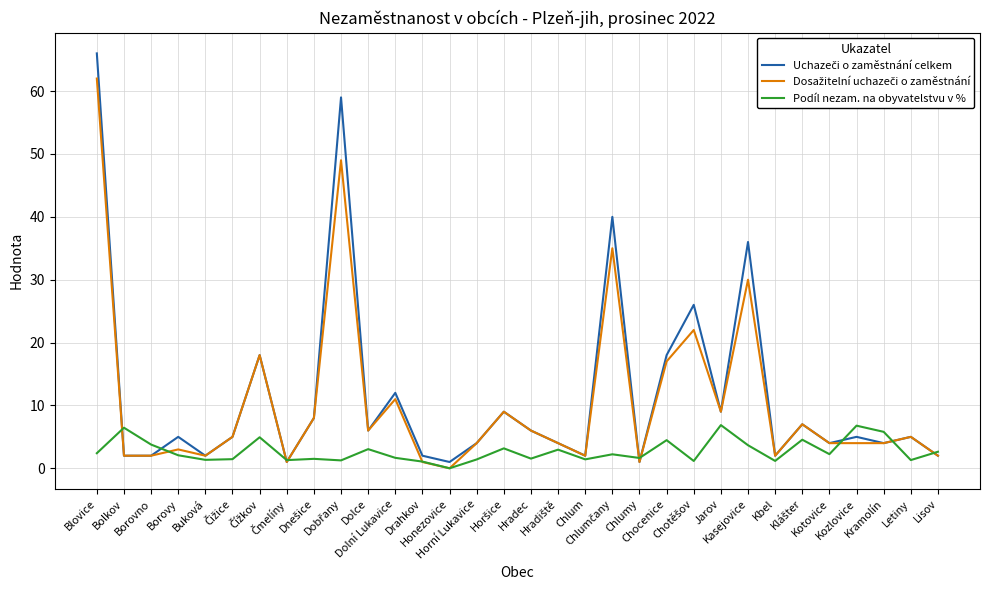

What value does the Podíl nezam. na obyvatelstvu v % series have at Chlum?

1.4